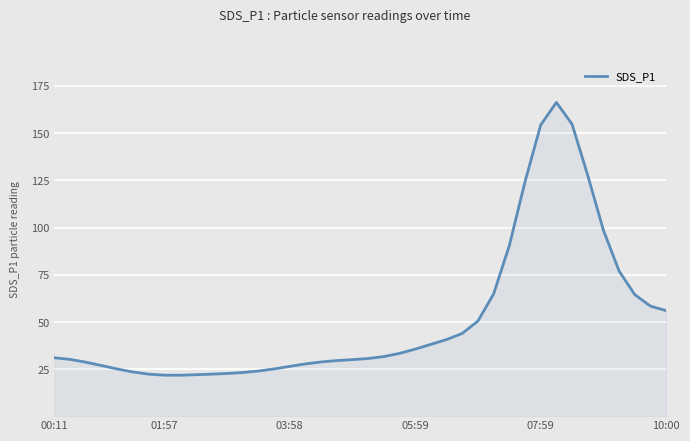

What is the maximum value shown in the chart?

166.2